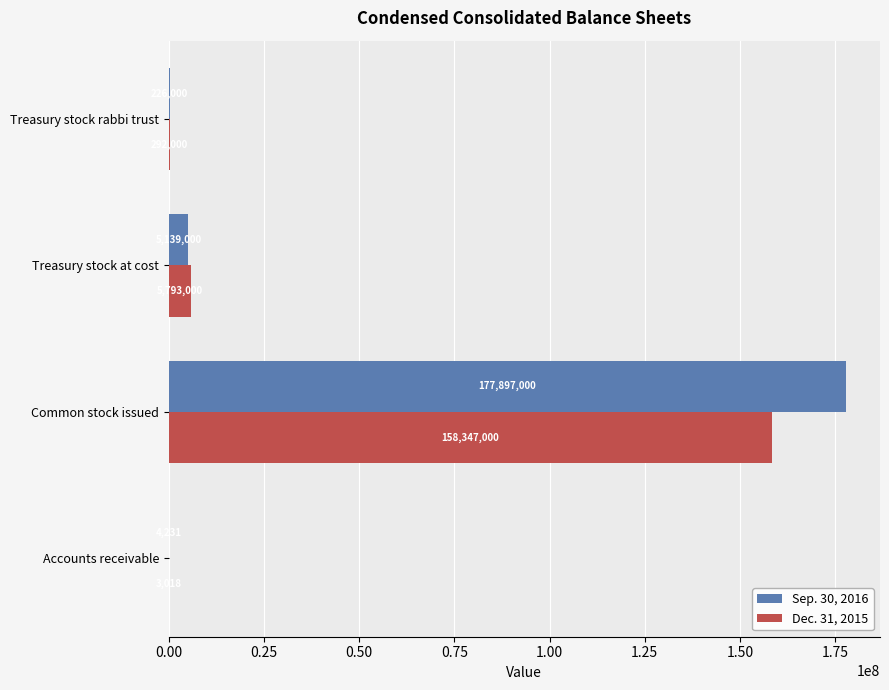

At which category is the sum across all series the highest?

Common stock issued